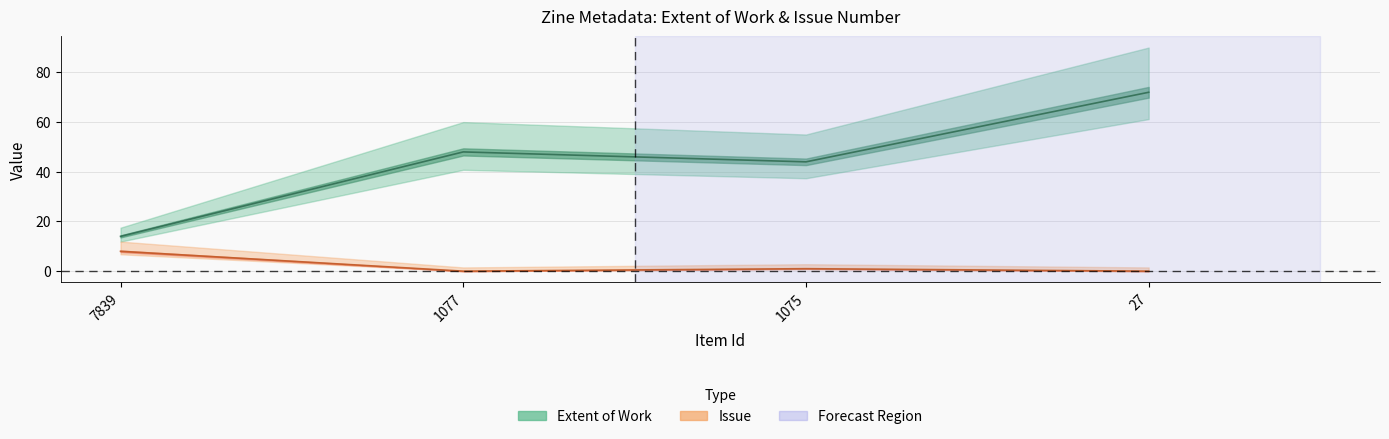

Reading right to left, list all the values displayed in this chart.

Extent of Work: 27=72	1075=44	1077=48	7839=14
Issue: 27=0	1075=1	1077=0	7839=8